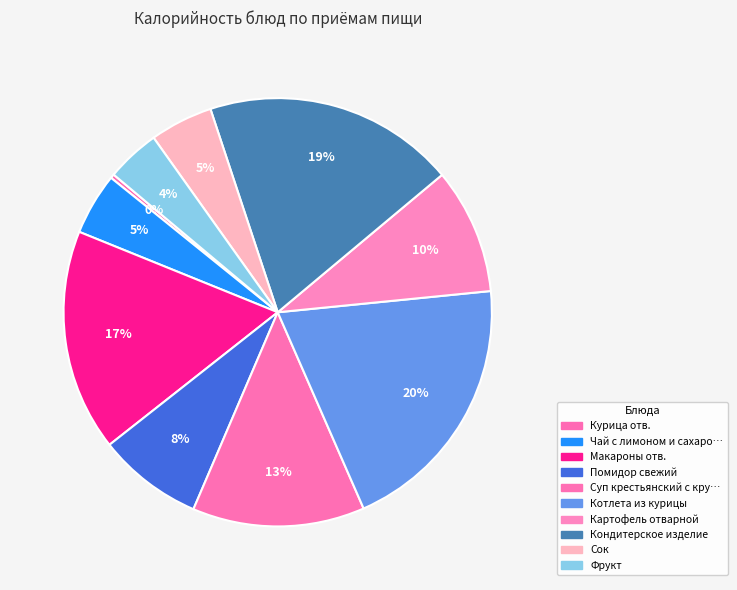

Which slice is the smallest?

Курица отв.